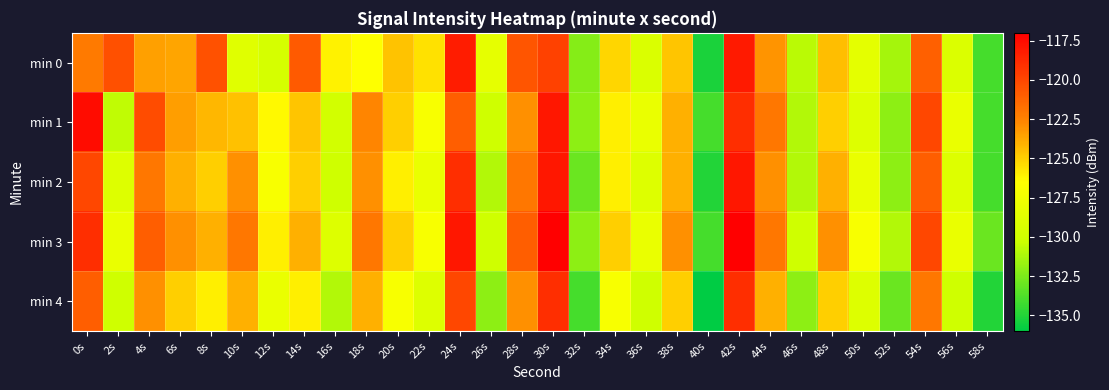

Which has a higher value, 46s or 14s?

14s